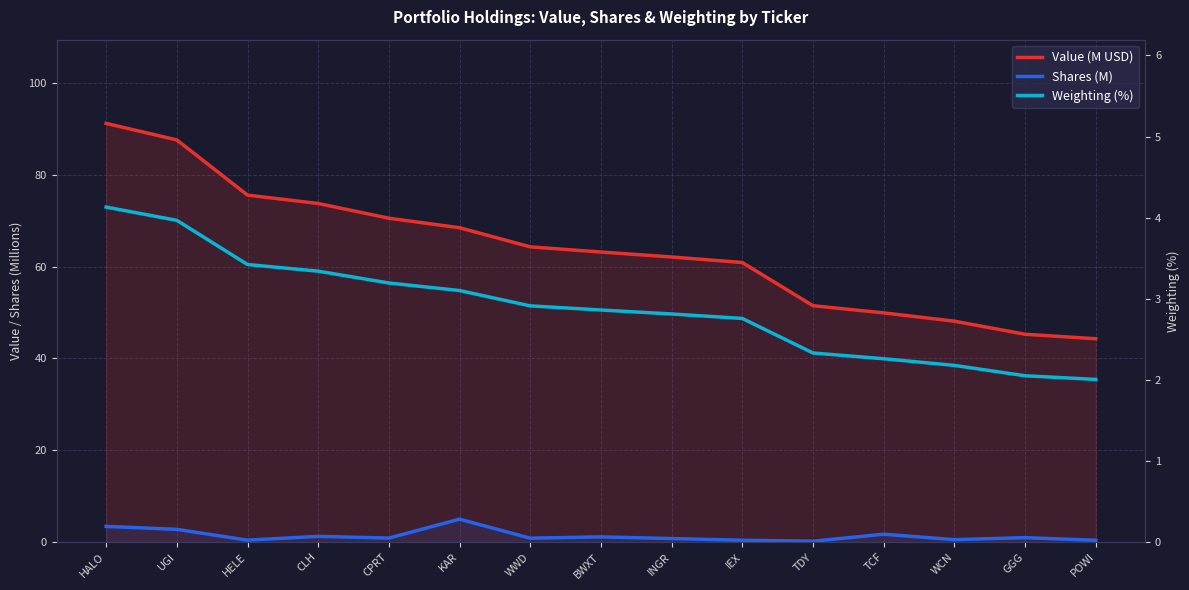

What is the difference between the second highest and minimum values in the Value (M USD) series?

43.3